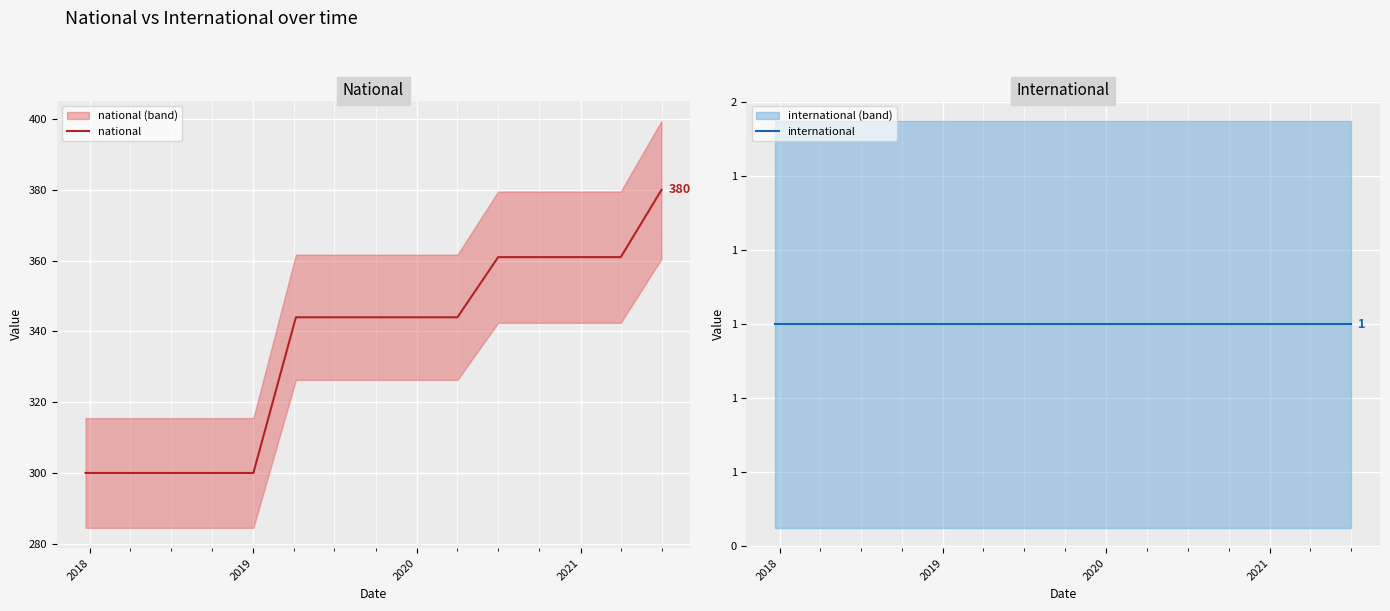

What is the difference between the maximum and minimum values in the national series?

80